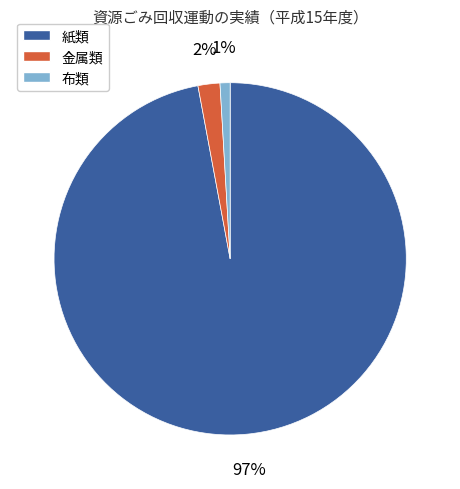

To the nearest percent, what percentage of the pie is 金属類?

2%